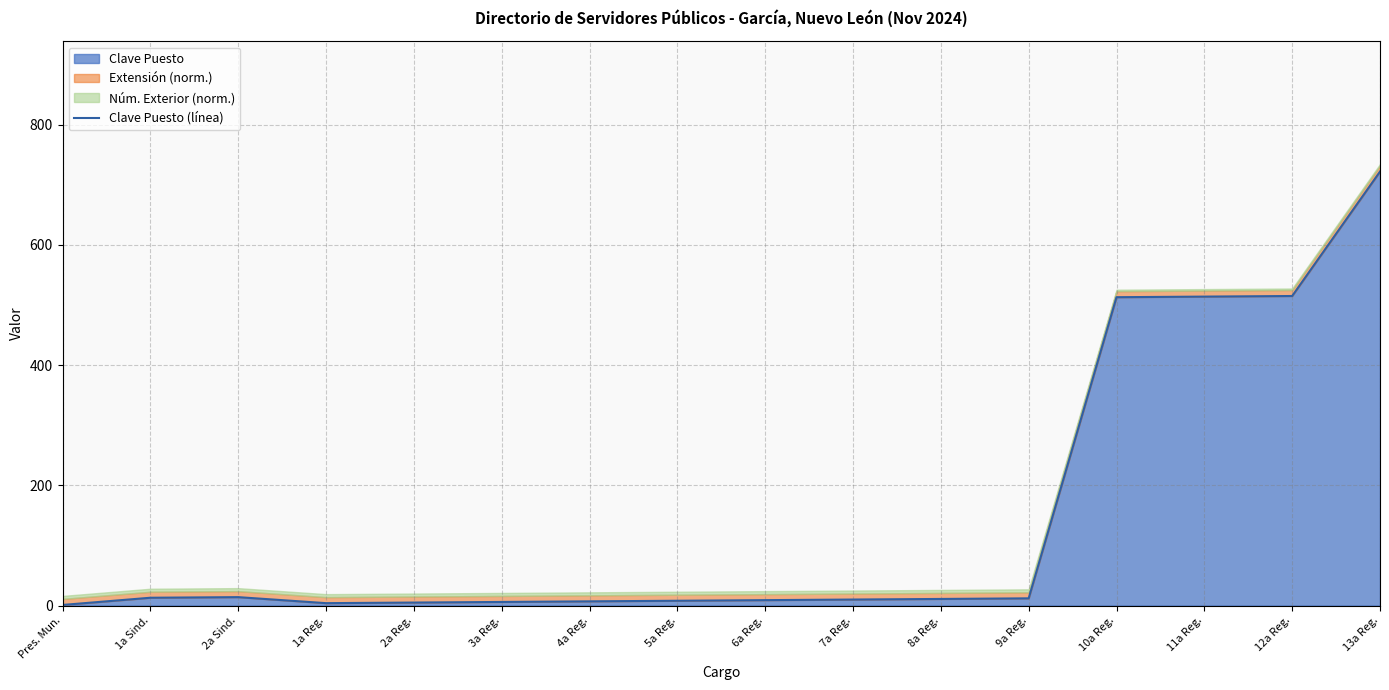

True or false: the data has more than 1 interior local peaks.

False